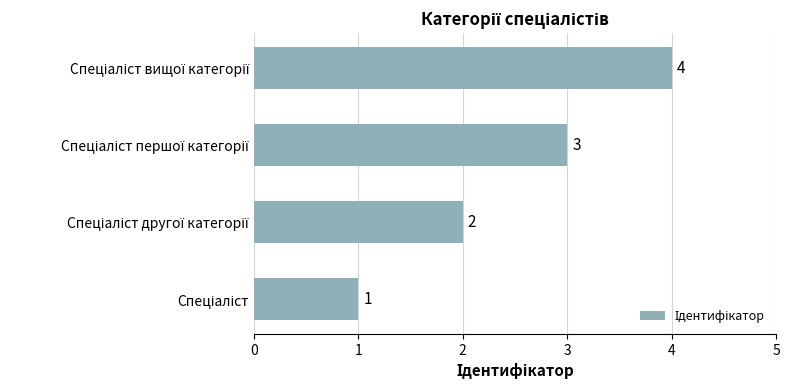

How many categories are shown in the chart?

4